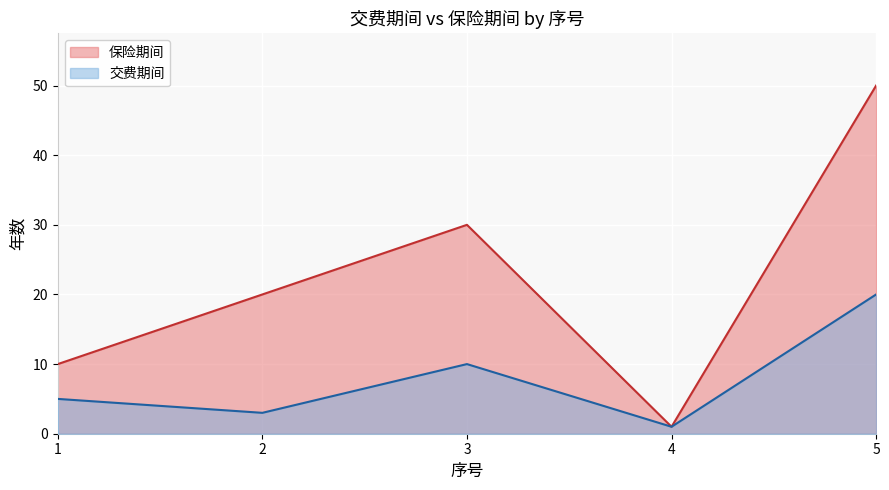

What is the difference between the highest and lowest values at 5?

30